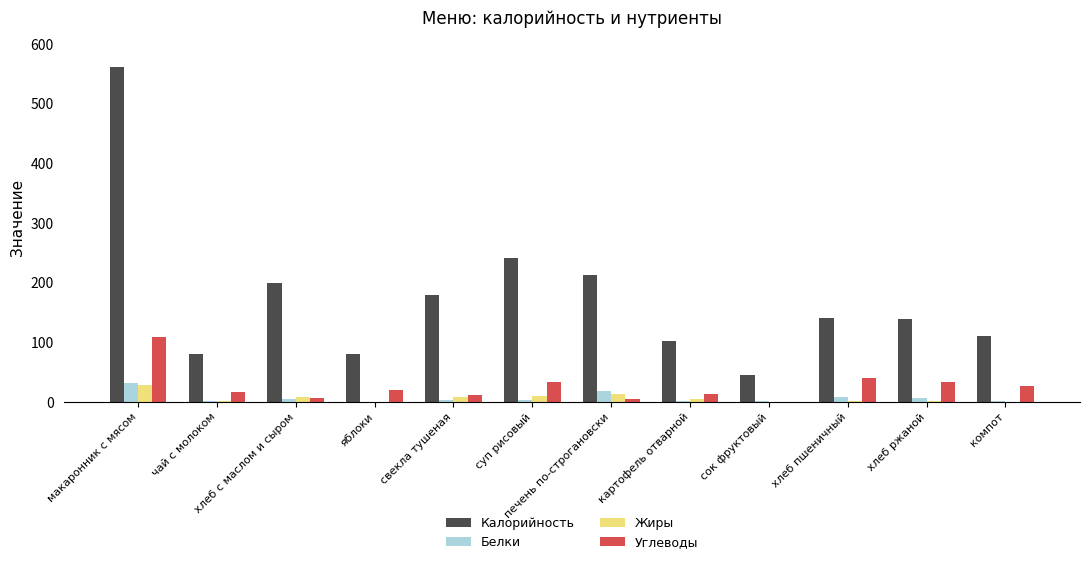

How many categories are shown in the chart?

12